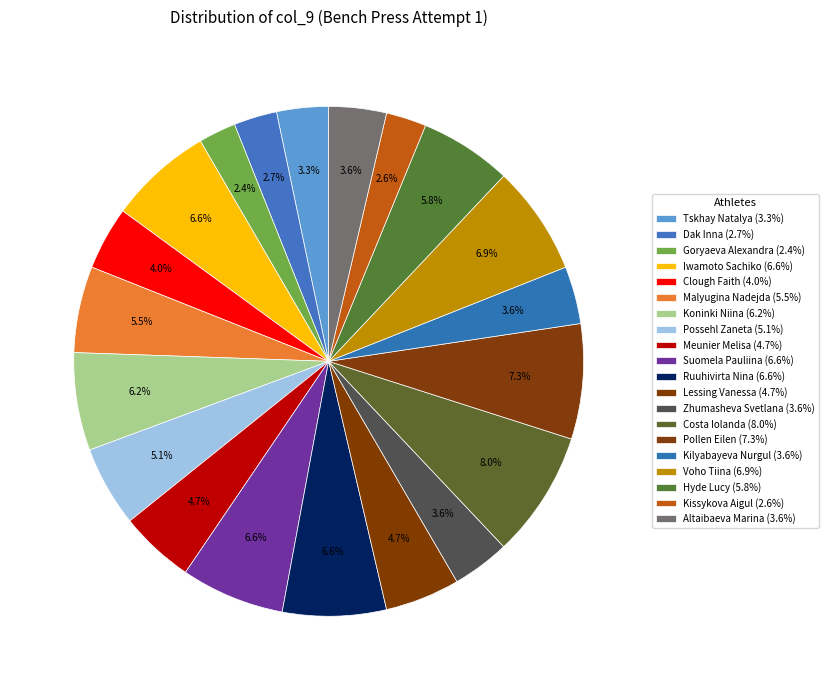

What percentage do Pollen Eilen and Clough Faith together represent?

11.3%